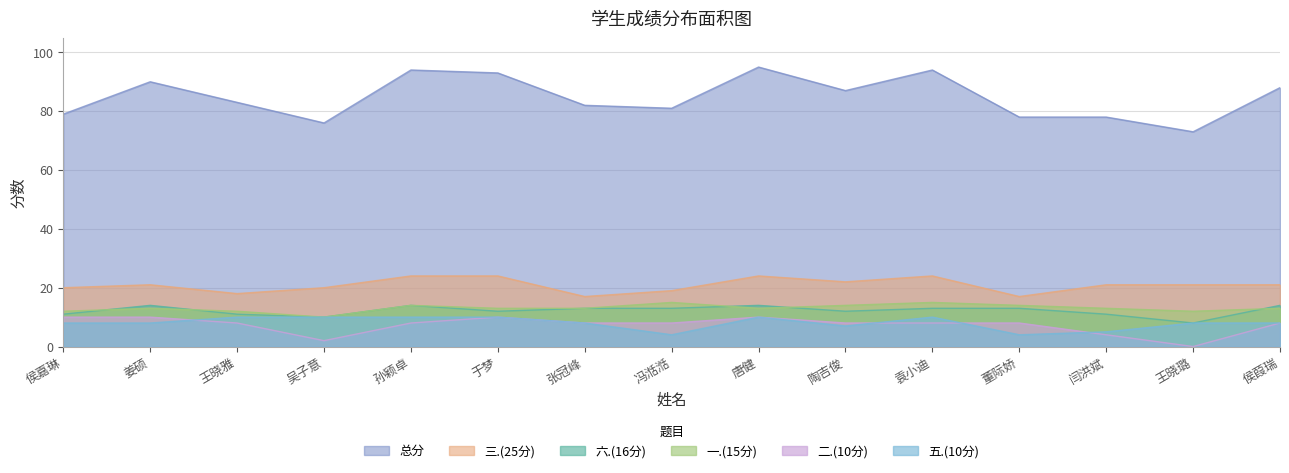

How many series are shown in this chart?

6